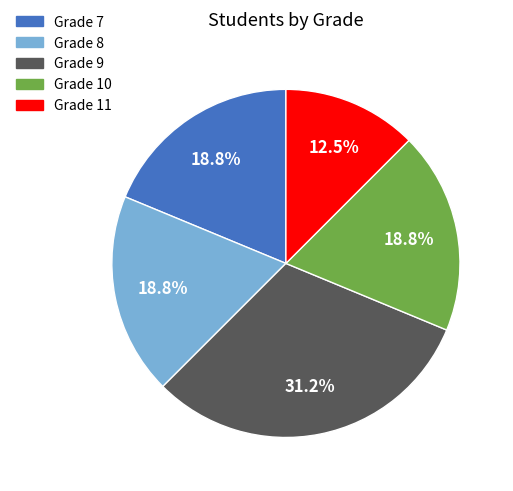

What is the smallest slice in the pie chart?

Grade 11